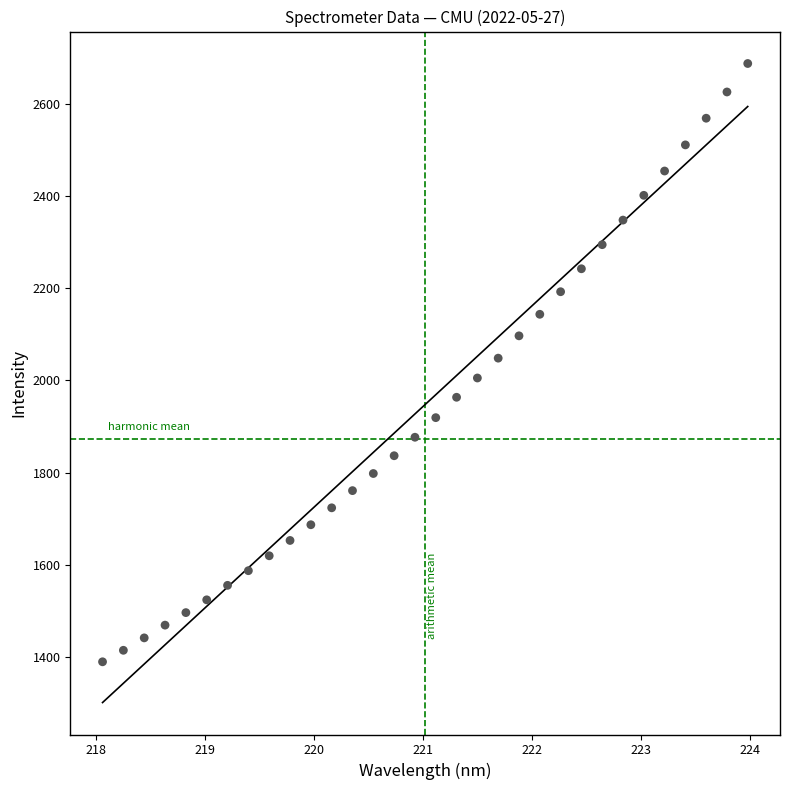

What is the range of X values (max minus min)?

5.9